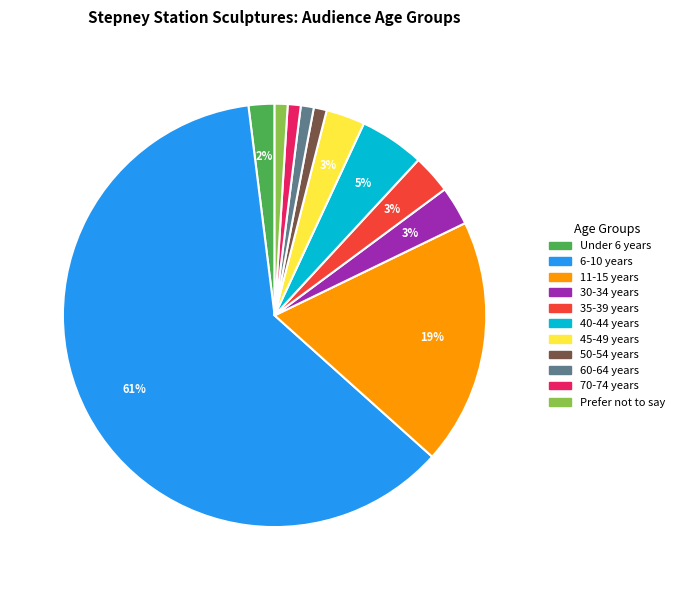

To the nearest percent, what portion does 6-10 years represent?

61%